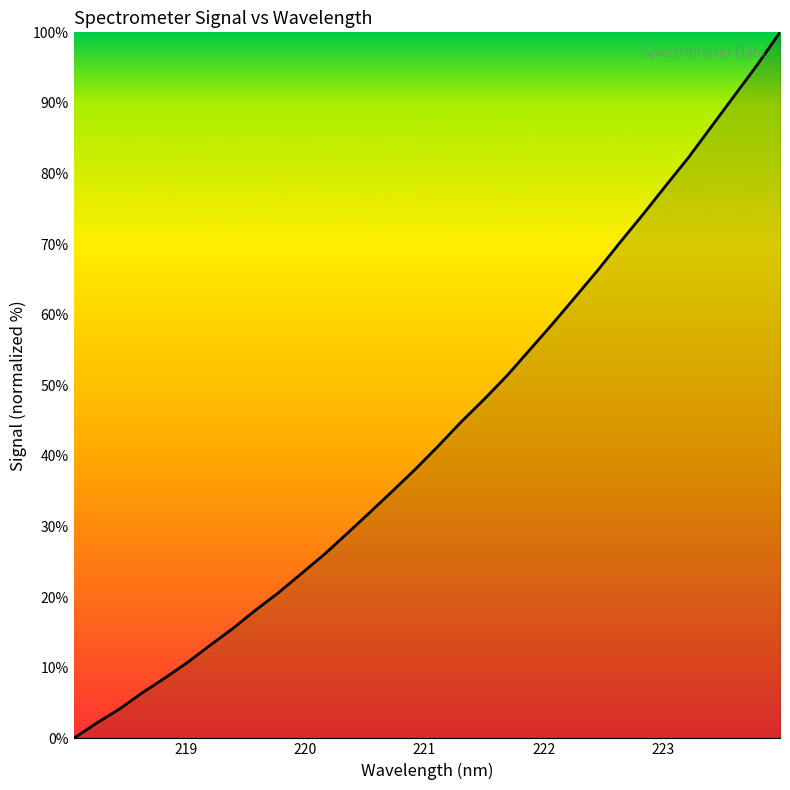

What is the maximum value shown in the chart?

100.0